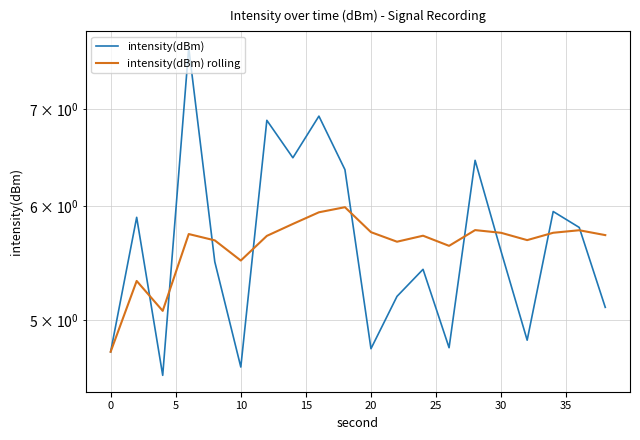

What is the lowest value of the intensity(dBm) rolling series?

4.8